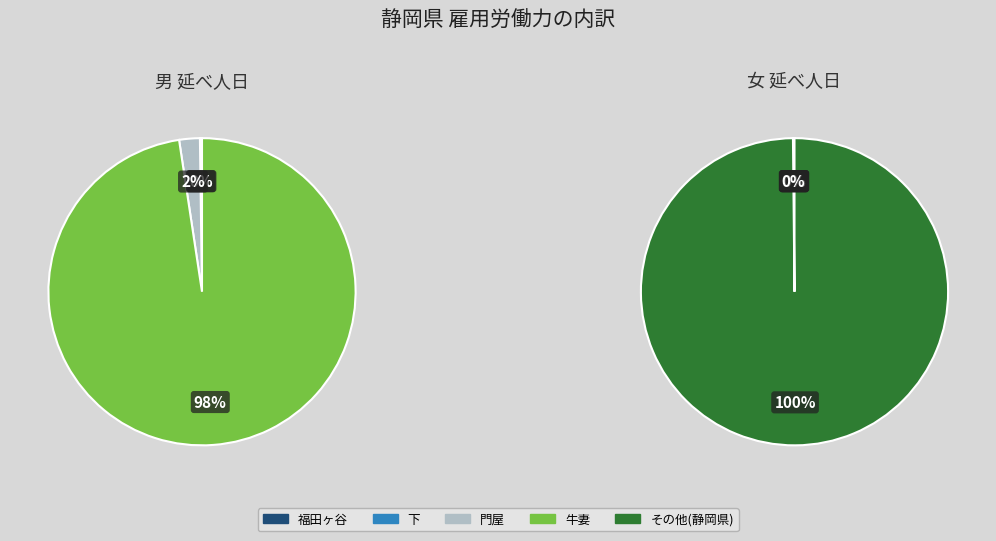

Is there a majority slice in this chart?

Yes